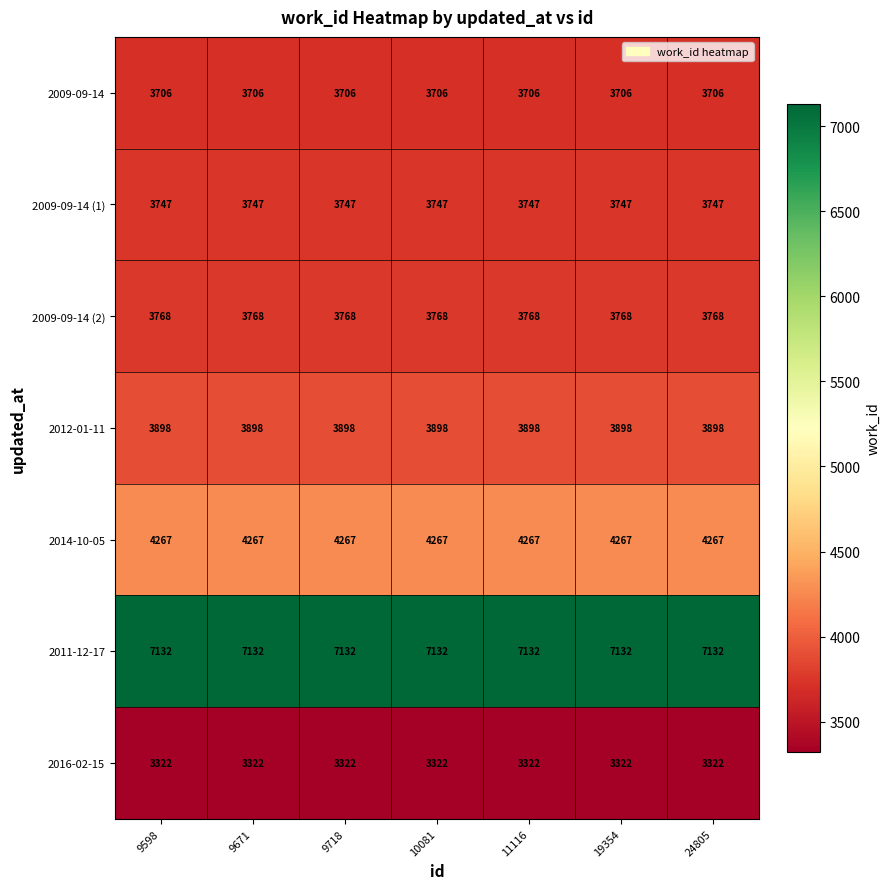

Rank the series by their maximum value, from highest to lowest.

2011-12-17, 2014-10-05, 2012-01-11, 2009-09-14 (2), 2009-09-14 (1), 2009-09-14, 2016-02-15